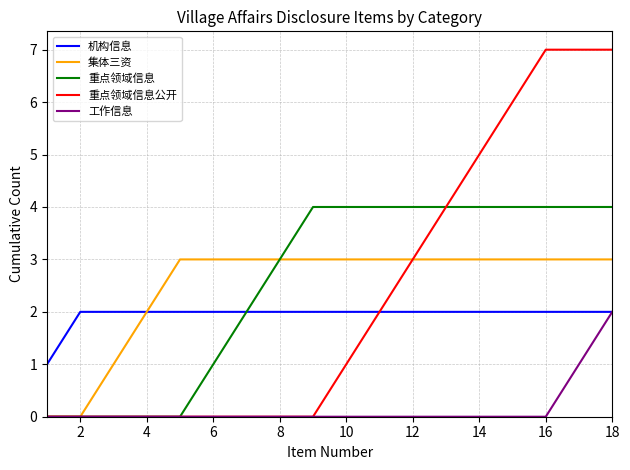

Which series has the largest range (max minus min)?

重点领域信息公开